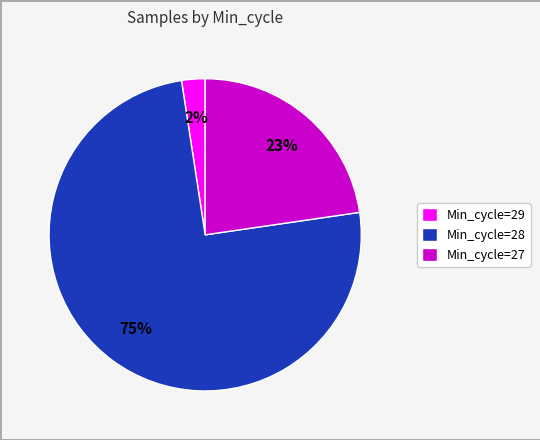

What percentage is the Min_cycle=29 slice, to the nearest percent?

2%